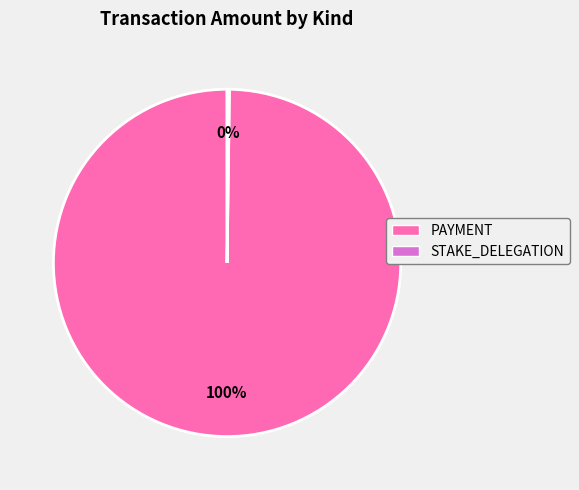

To the nearest percent, what is the difference between the largest and smallest slice percentages?

100%